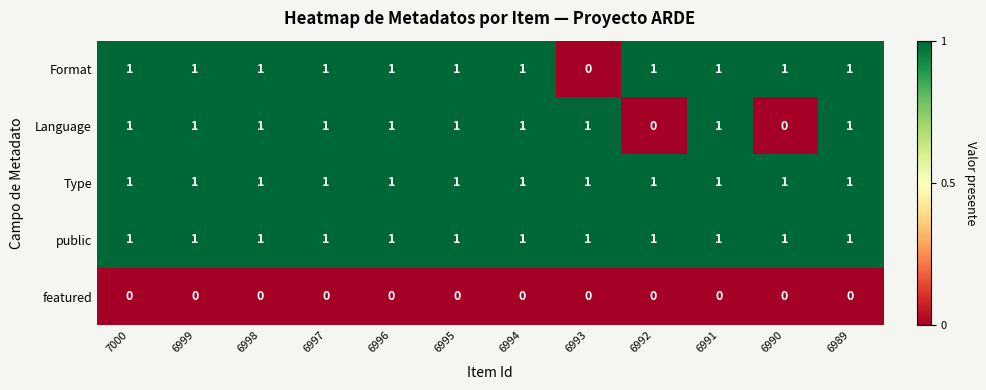

Is the value of featured at 6991 greater than the value of Type at 6990?

No